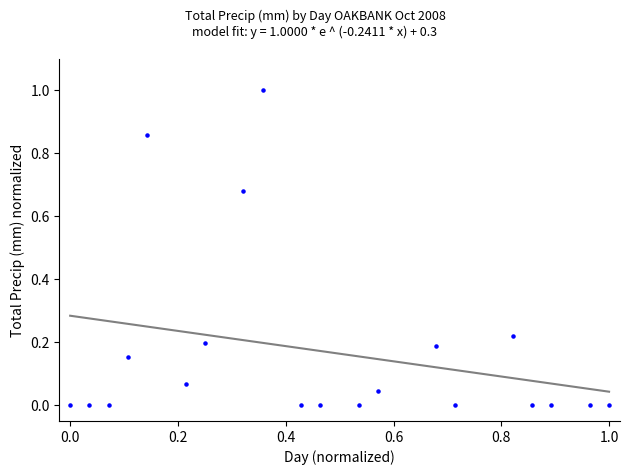

What is the range of X values (max minus min)?

1.0